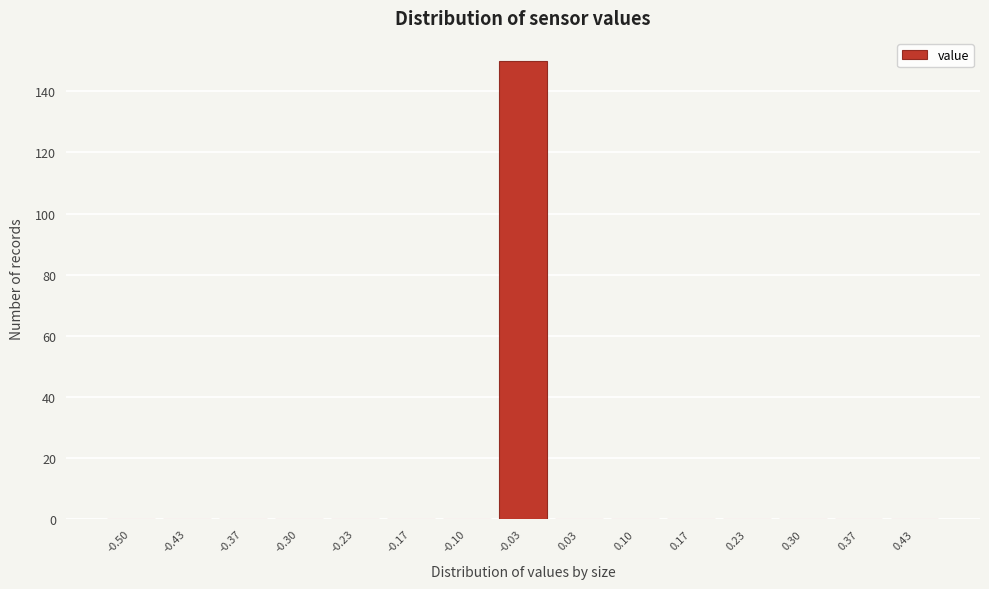

Reading right to left, what are all the values shown in this chart?

0.43=0	0.37=0	0.30=0	0.23=0	0.17=0	0.10=0	0.03=0	-0.03=150	-0.10=0	-0.17=0	-0.23=0	-0.30=0	-0.37=0	-0.43=0	-0.50=0